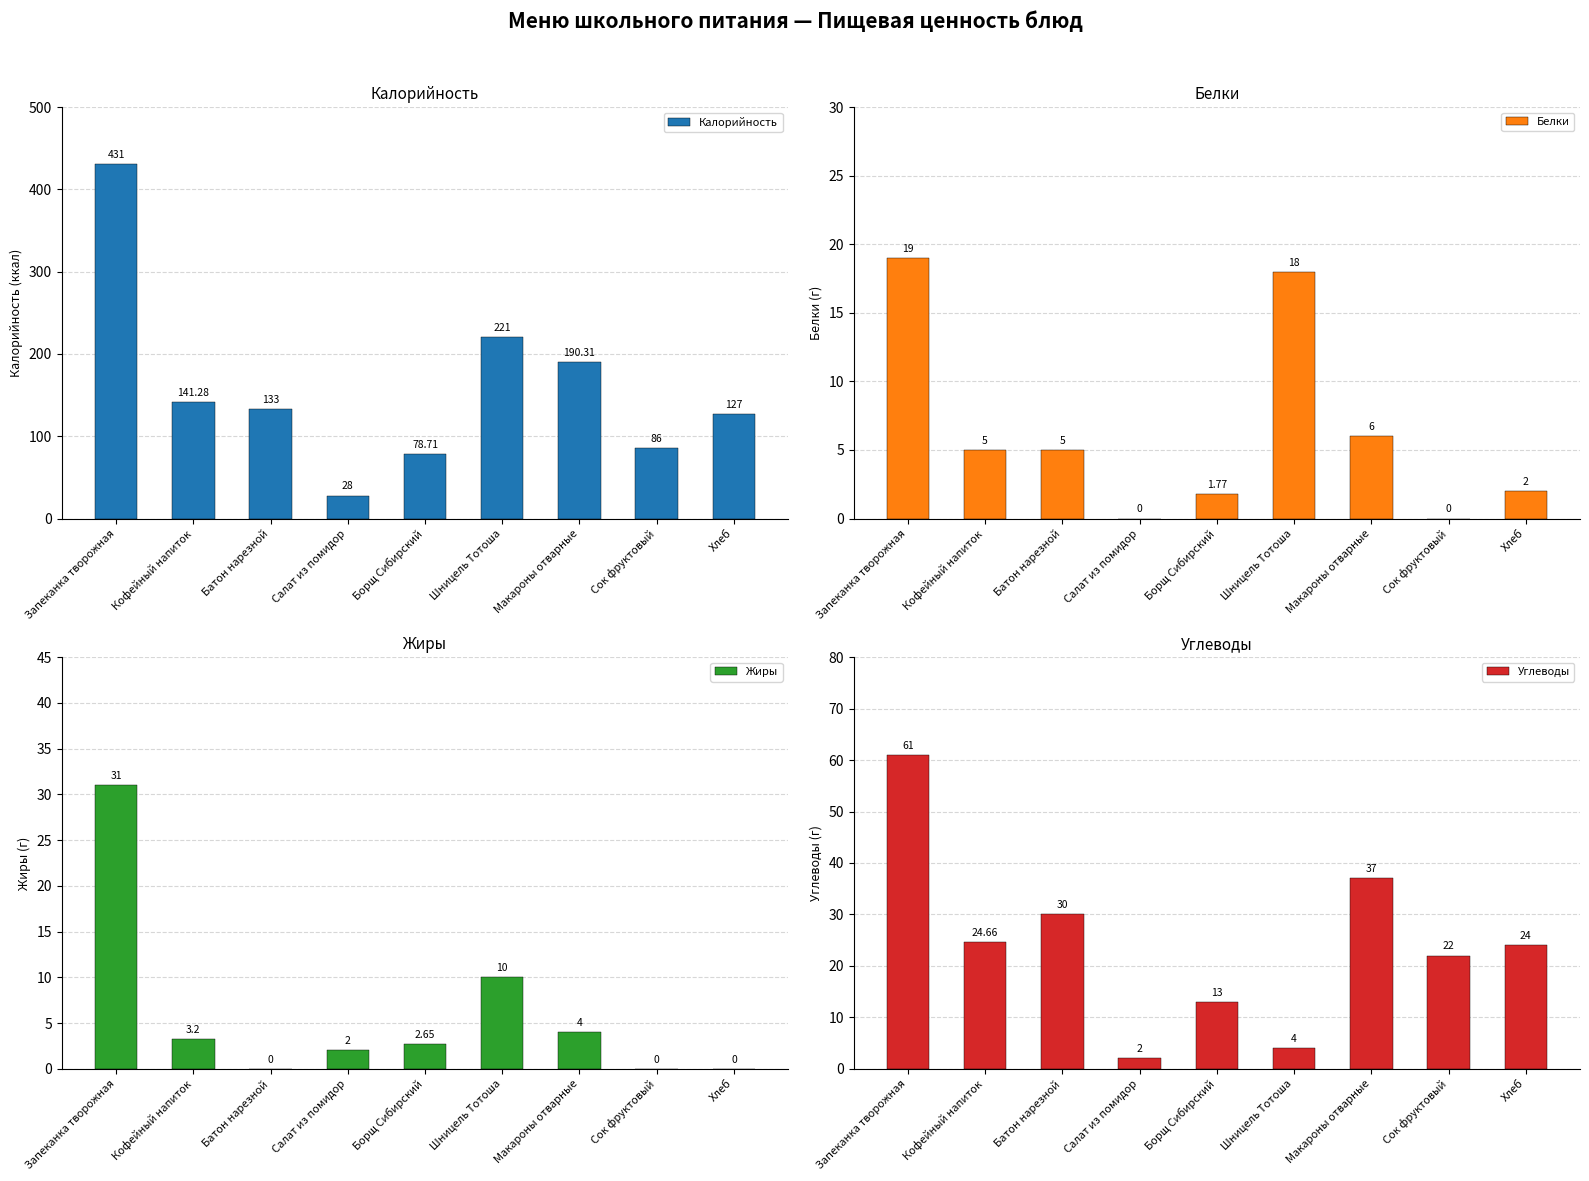

Which series has the largest range (max minus min)?

Калорийность